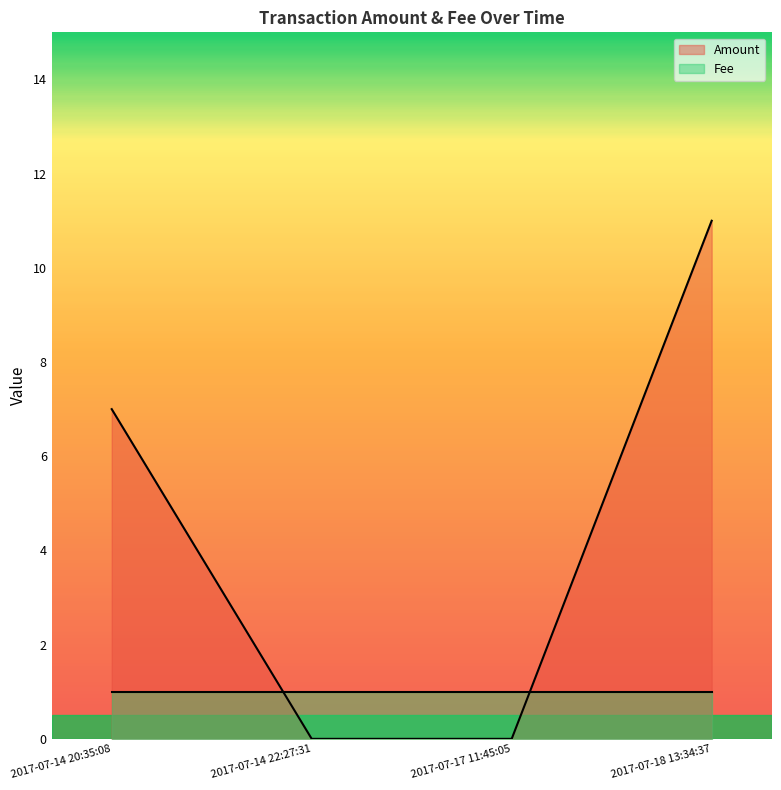

At which category does the chart reach its minimum across all series?

2017-07-14 22:27:31